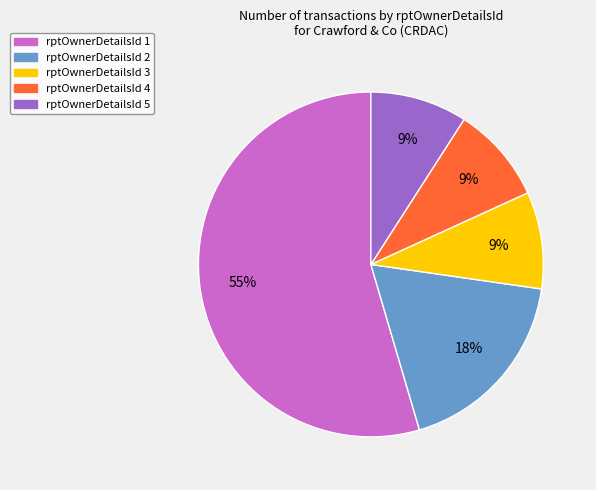

To the nearest percent, what is the average slice percentage?

20%